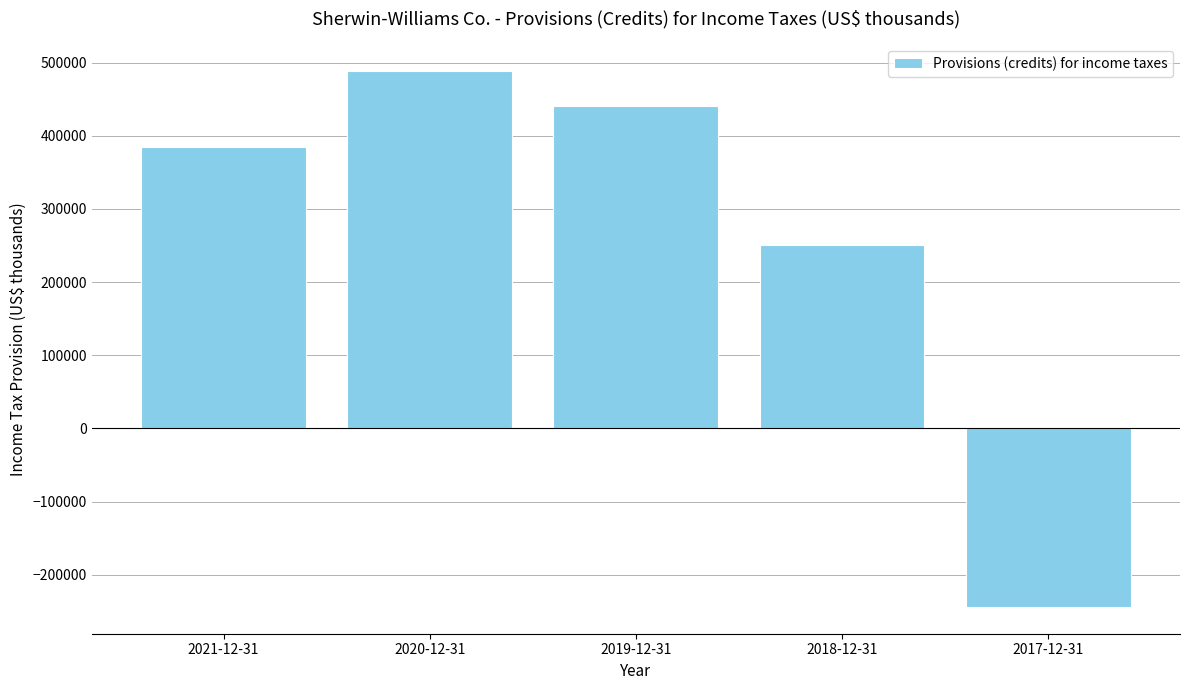

Between 2017-12-31 and 2021-12-31, which is larger?

2021-12-31